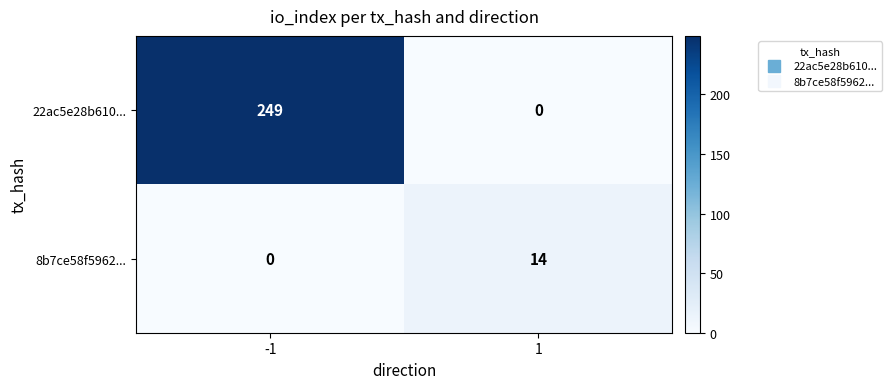

What is the sum of the 22ac5e28b610... values at -1 and 1?

249